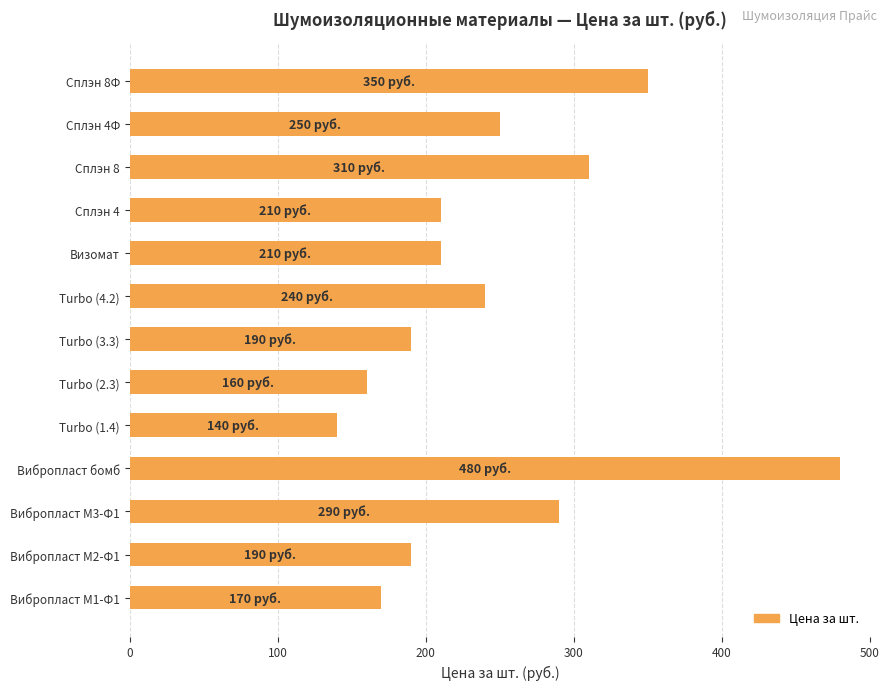

The value at Turbo (1.4) is 41. True or false?

False